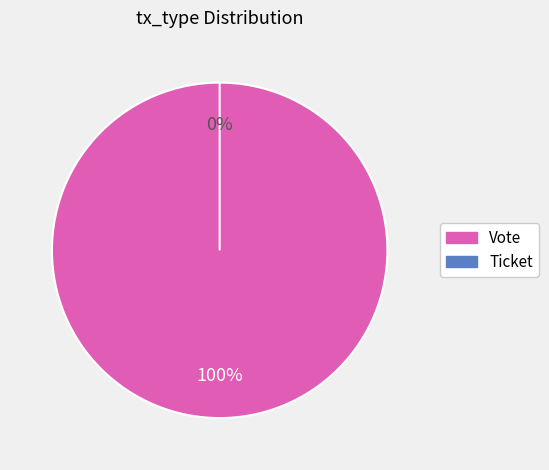

What is the change in value from Vote to Ticket?

-1